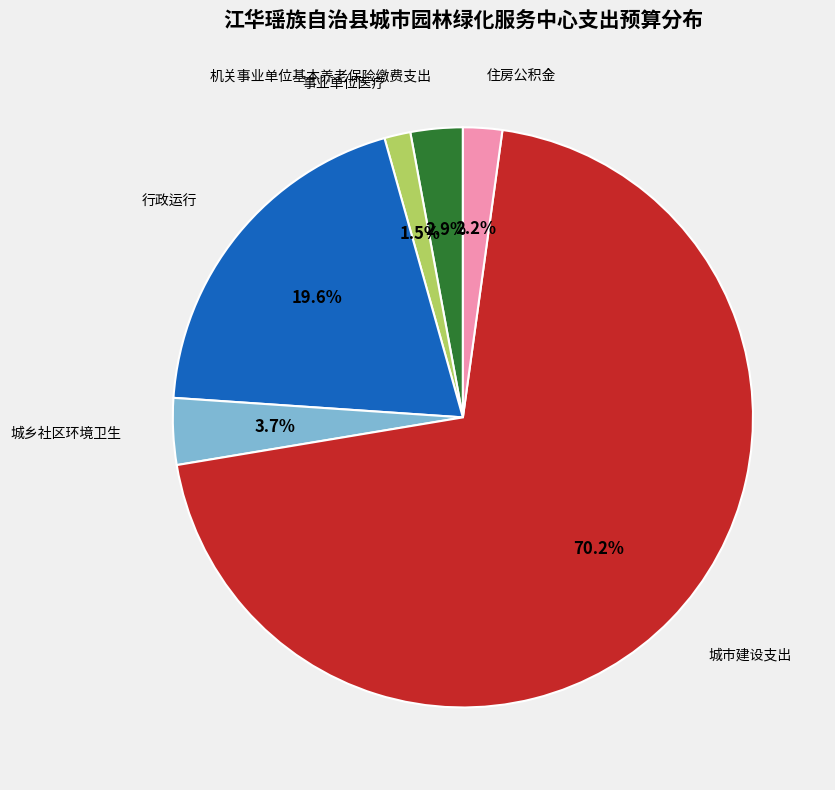

Is there a majority slice in this chart?

Yes